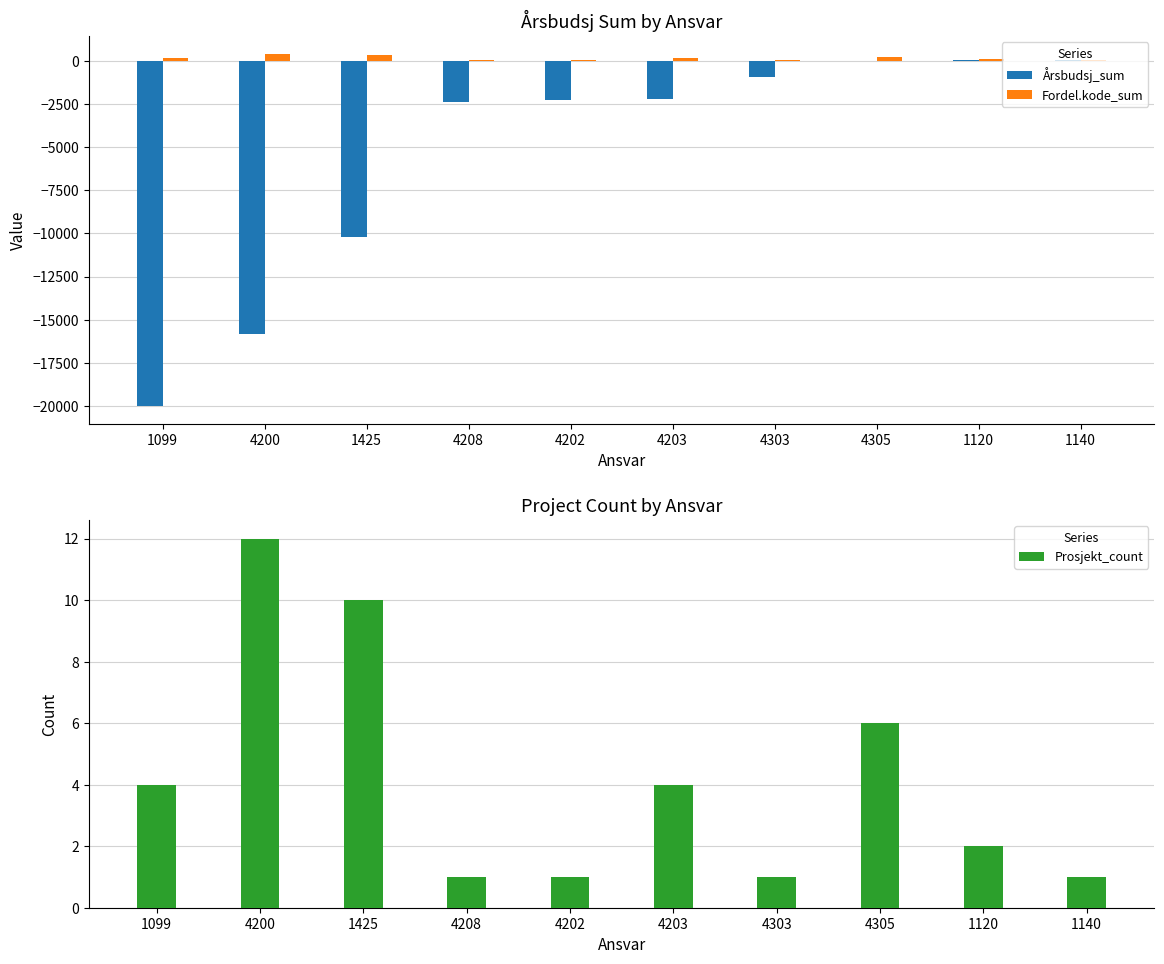

Which series changed the most between 4200 and 4203?

Årsbudsj_sum